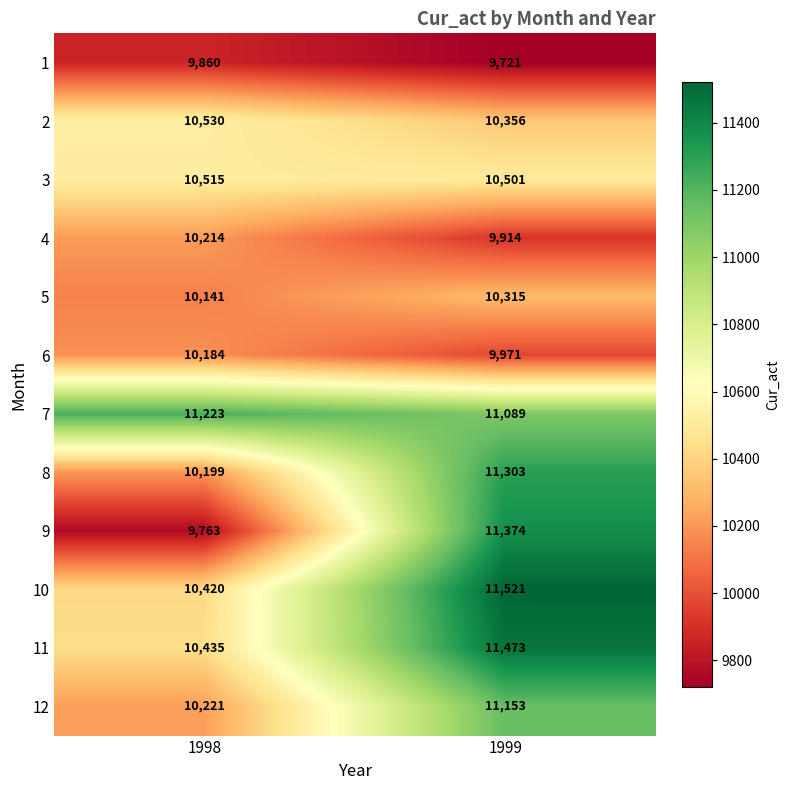

What value does the 2 series have at 1998?

10530